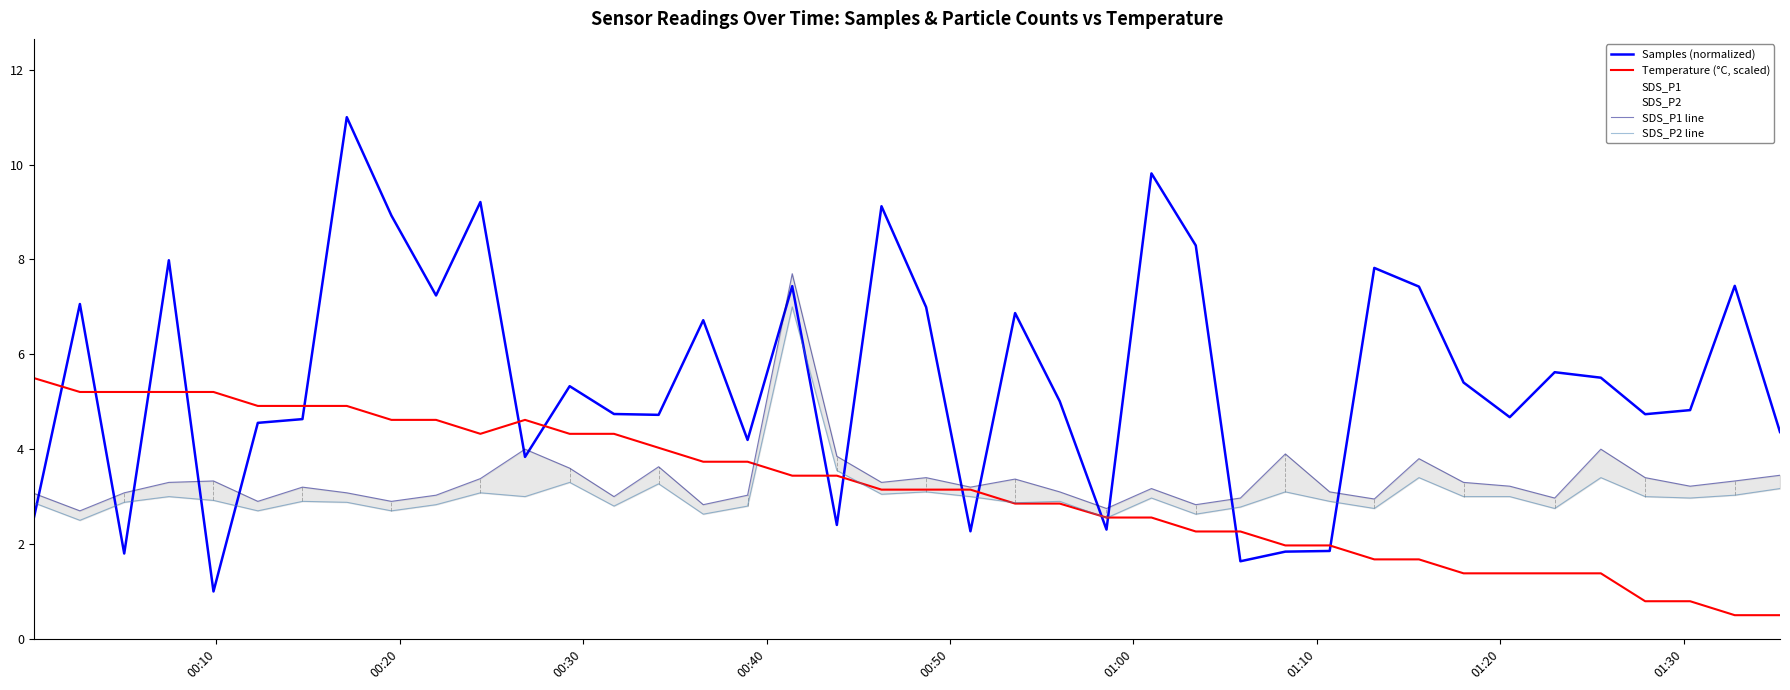

True or false: SDS_P1 line and SDS_P2 line intersect in this chart.

False